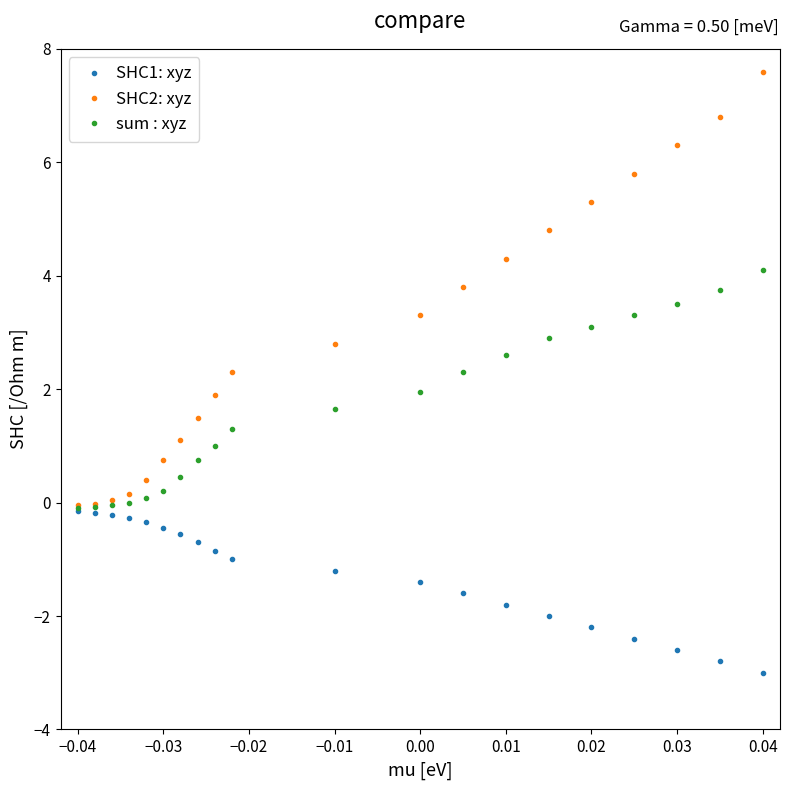

List the series in order of their peak value, highest first.

SHC2: xyz, sum : xyz, SHC1: xyz